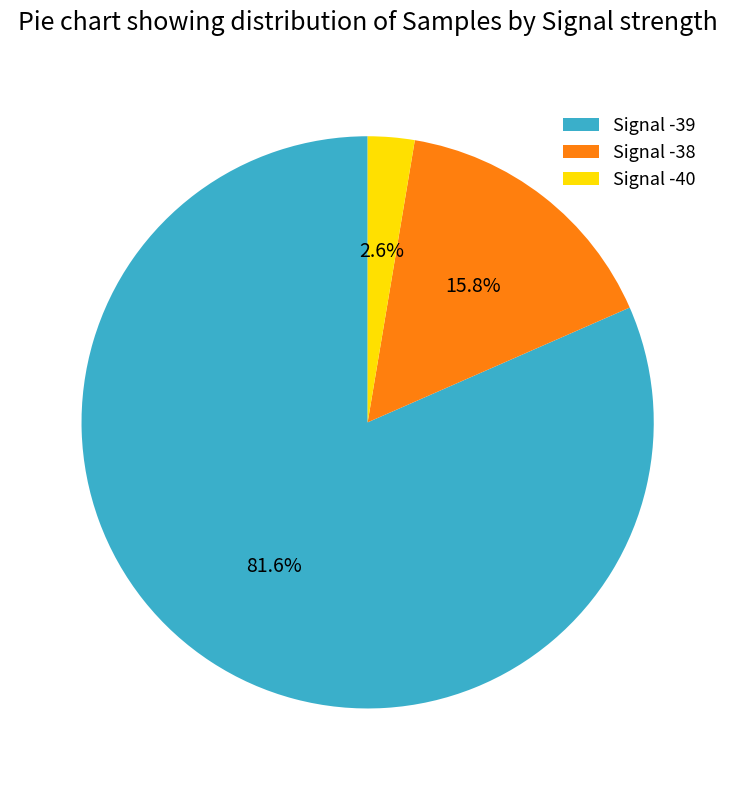

Does Signal -39 represent more than half of the total?

Yes